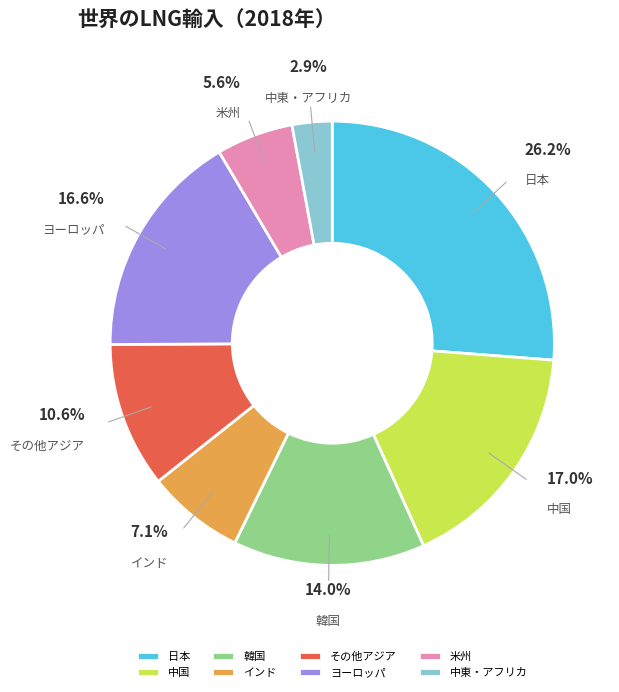

Is it true that その他アジア is 11% of the pie?

True